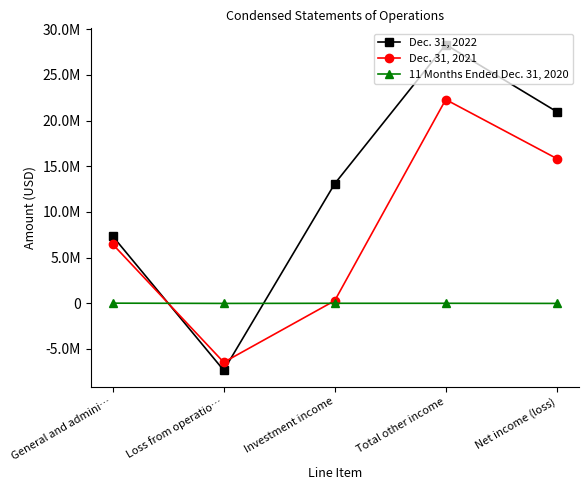

Count the 11 Months Ended Dec. 31, 2020 values in the range -13845 to 0.

4